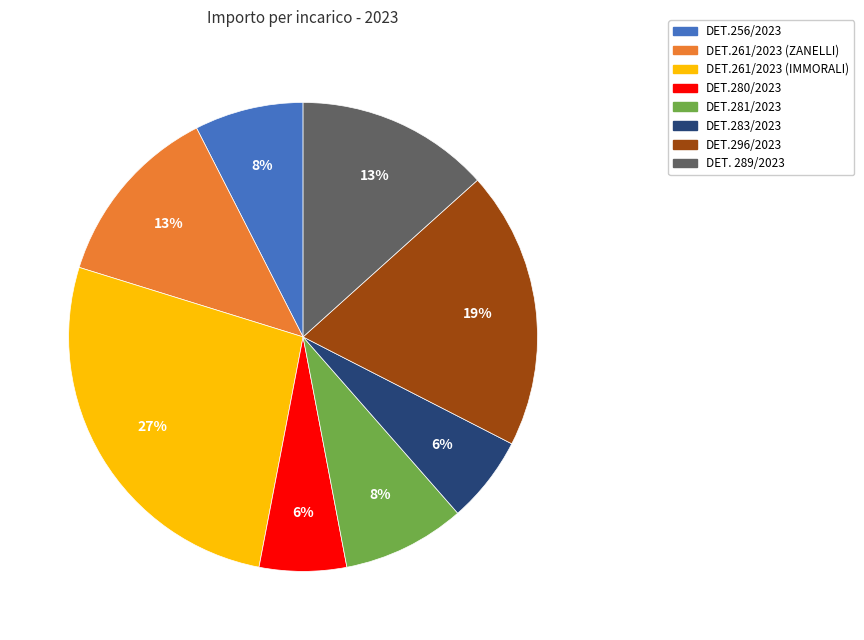

To the nearest percent, what is the difference between the largest and smallest slice percentages?

21%